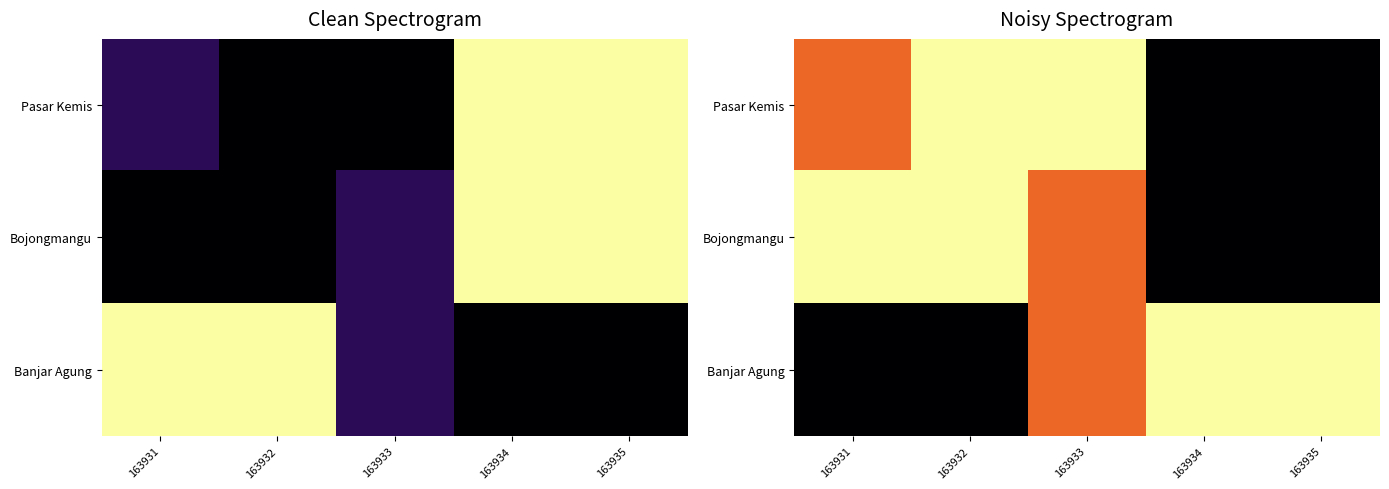

What is the highest value of the Pasar Kemis series?

1.0